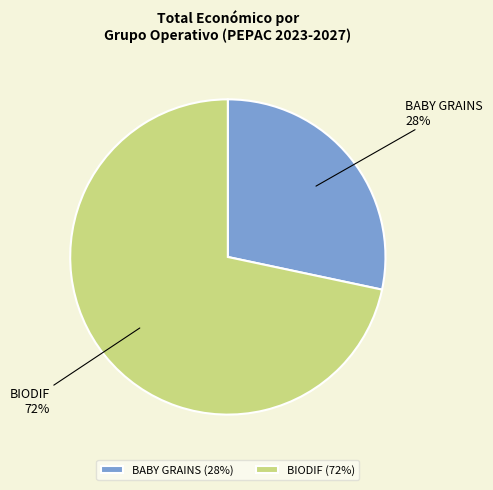

What is the largest slice in the pie chart?

BIODIF